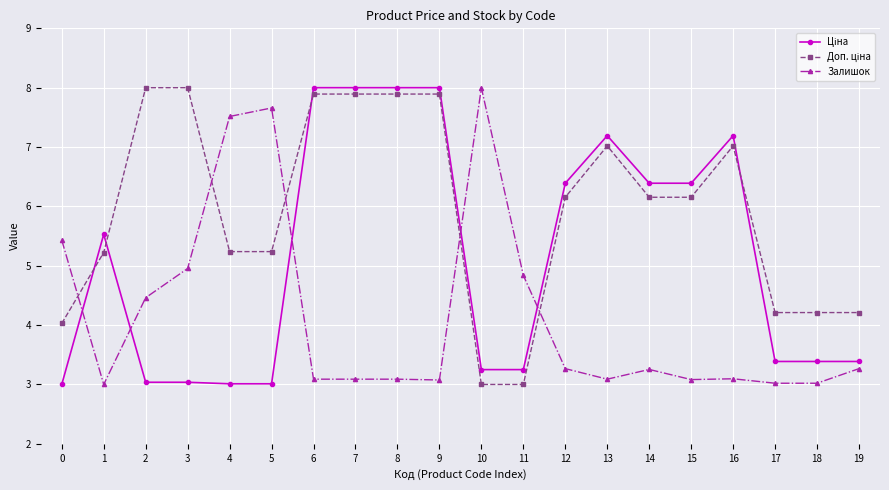

What is the total value across all series at 5?

15.9